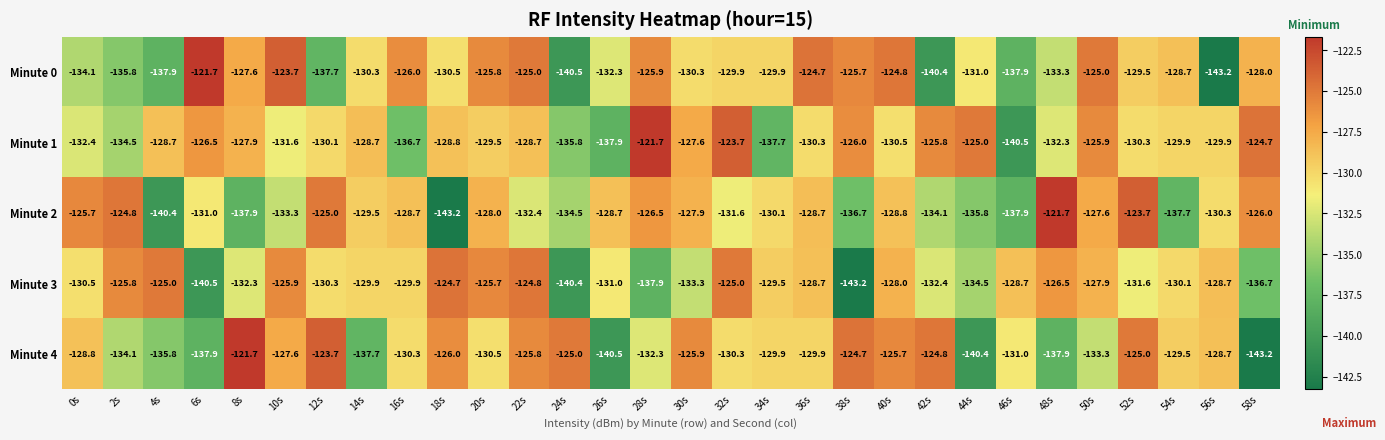

Which category has the lowest value in the Minute 4 series?

58s